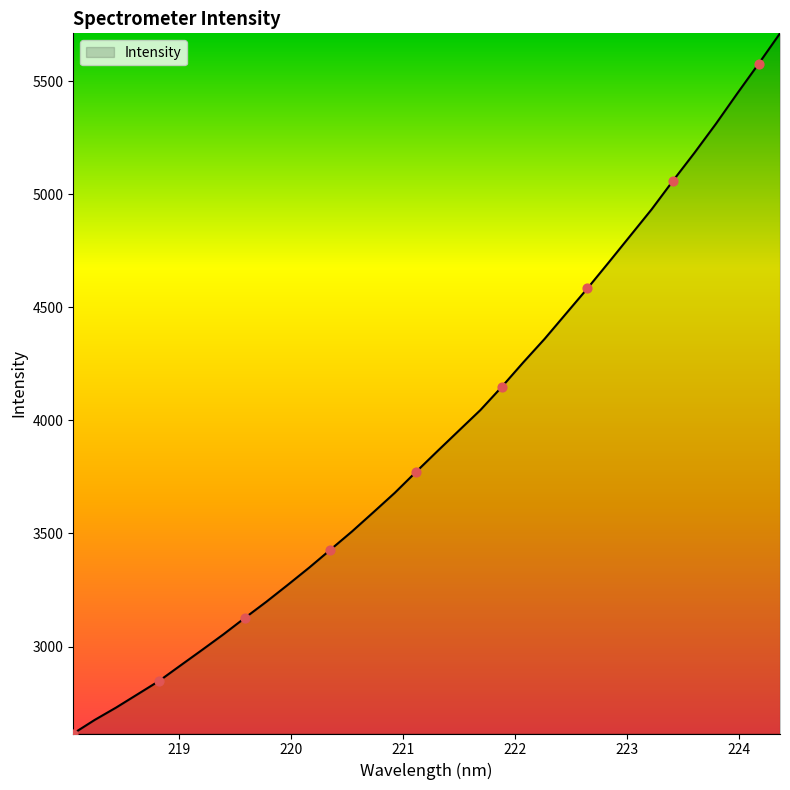

What is the difference between the maximum and minimum values?

3095.6